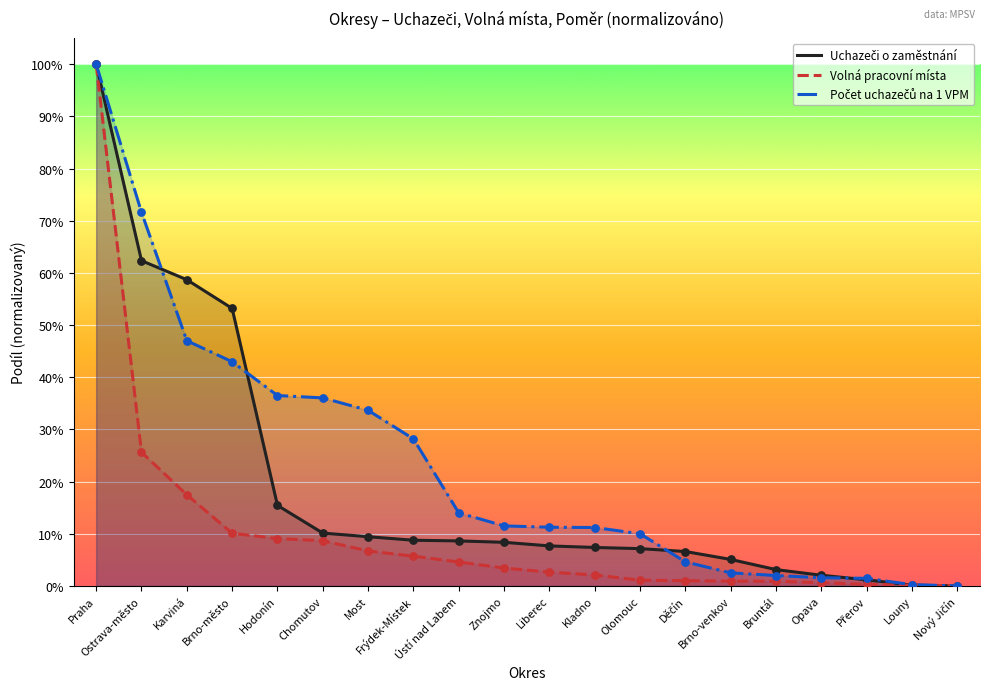

What are all the series names shown in the legend?

Uchazeči o zaměstnání, Volná pracovní místa, Počet uchazečů na 1 VPM